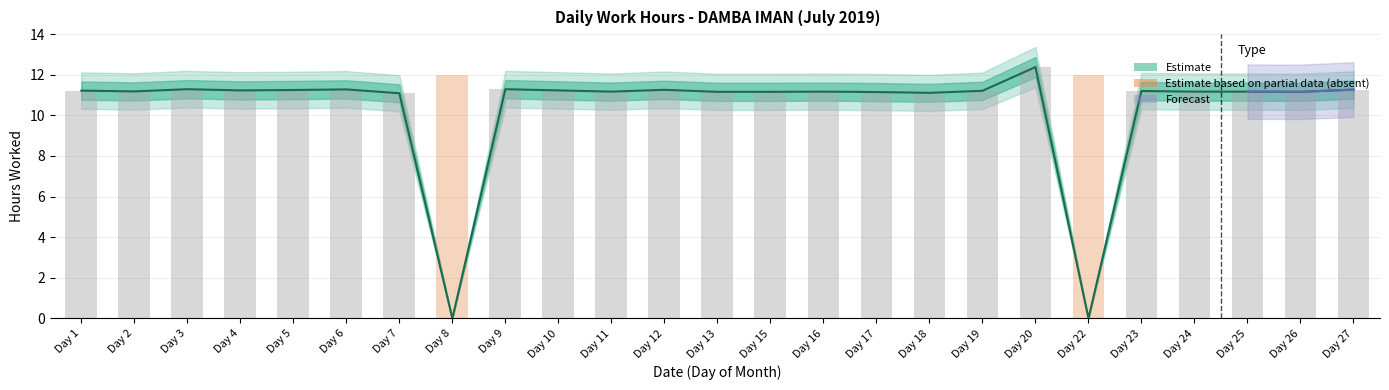

How many values are below 11?

2